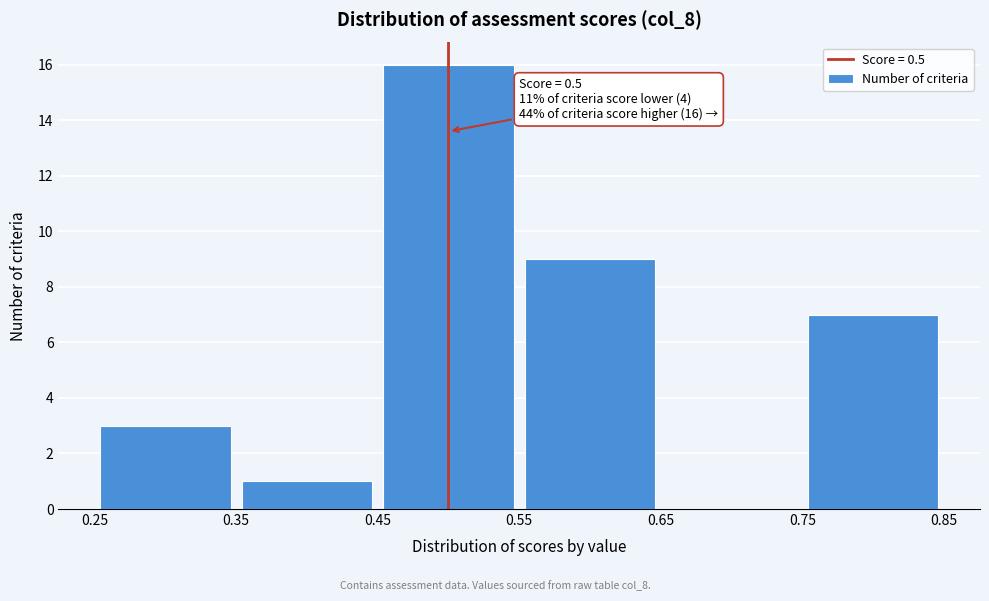

Which range on the x-axis has the tallest bar?

0.45 to 0.55